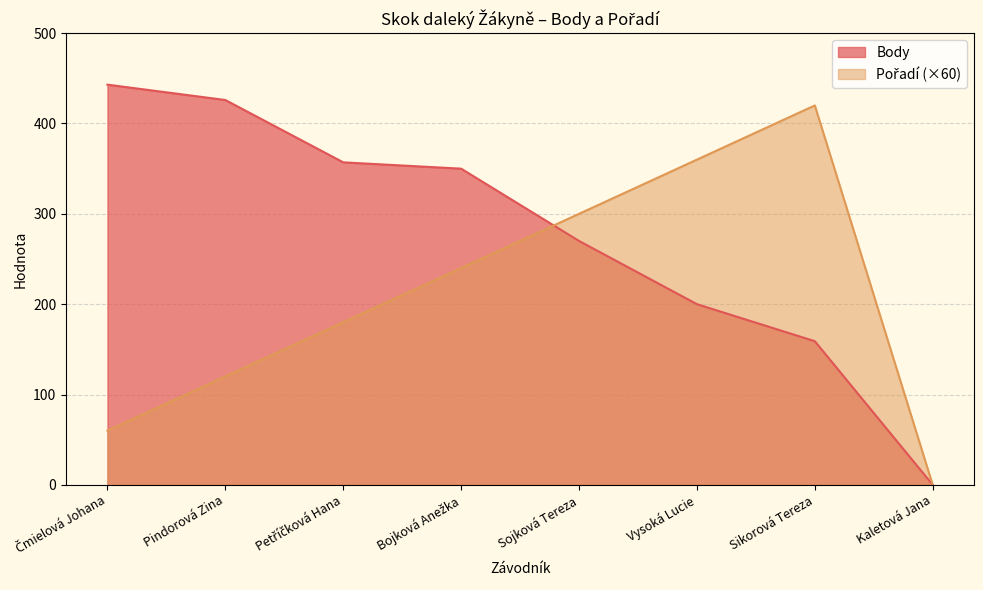

Which series has the widest spread of values?

Body